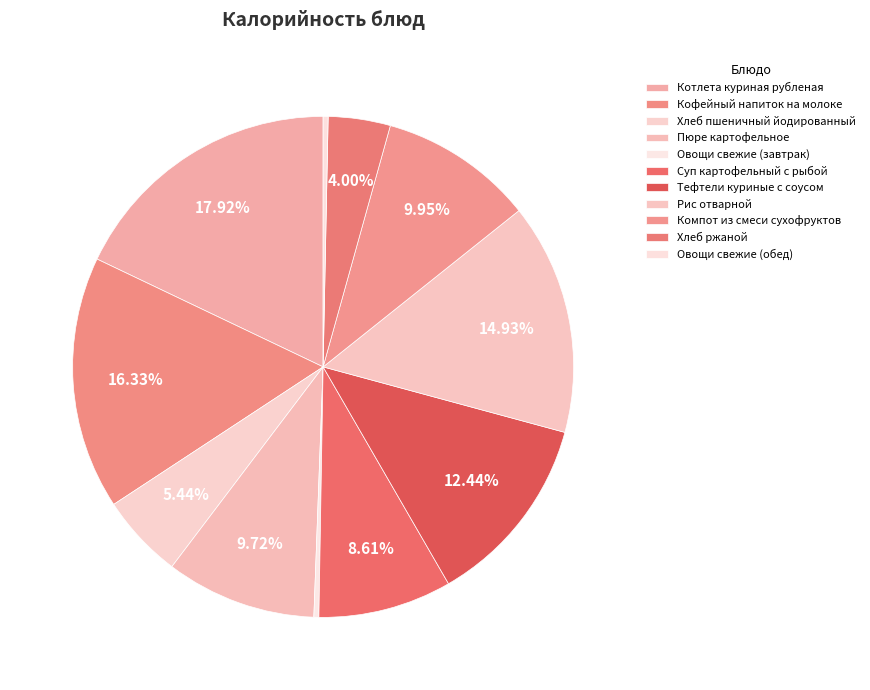

Rank the categories by value from lowest to highest.

Овощи свежие (завтрак), Овощи свежие (обед), Хлеб ржаной, Хлеб пшеничный йодированный, Суп картофельный с рыбой, Пюре картофельное, Компот из смеси сухофруктов, Тефтели куриные с соусом, Рис отварной, Кофейный напиток на молоке, Котлета куриная рубленая